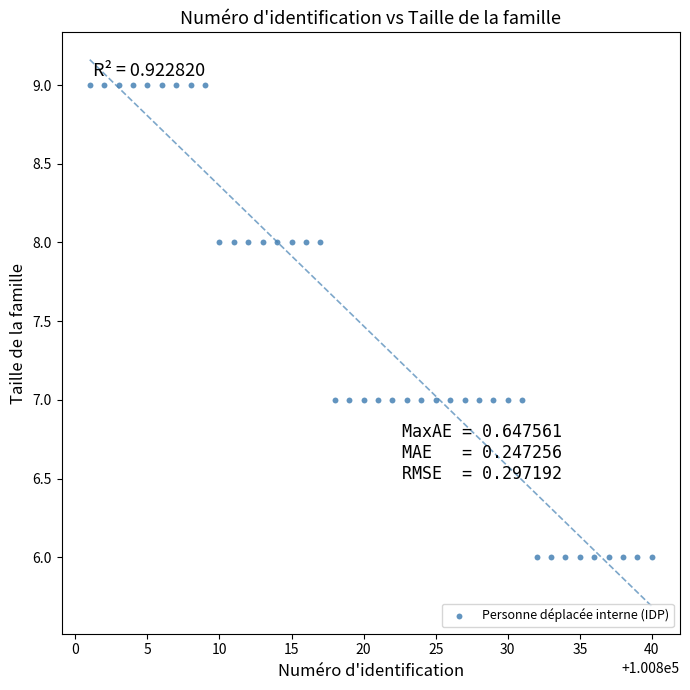

What is the range of Y values (max minus min)?

3